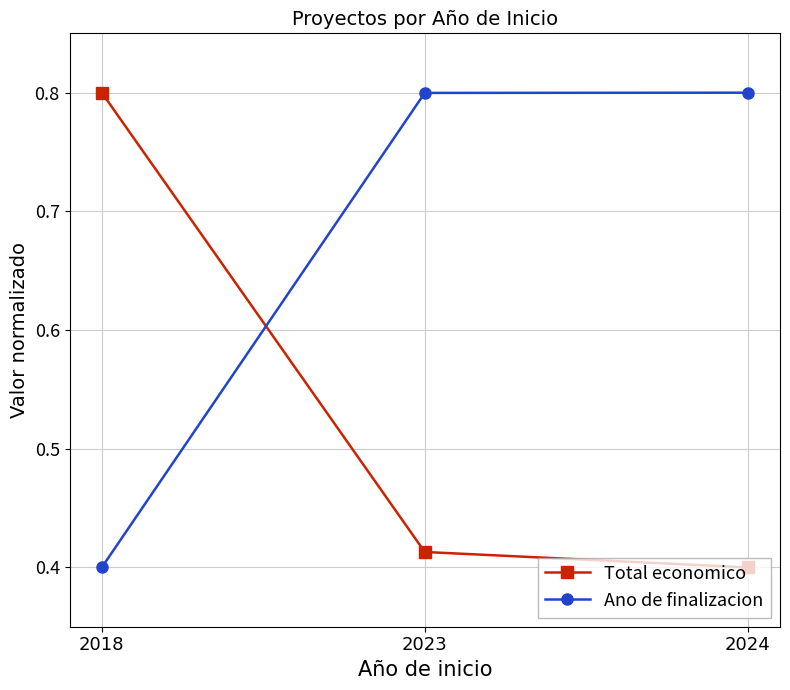

Count the Total economico values in the range 0 to 1.

3